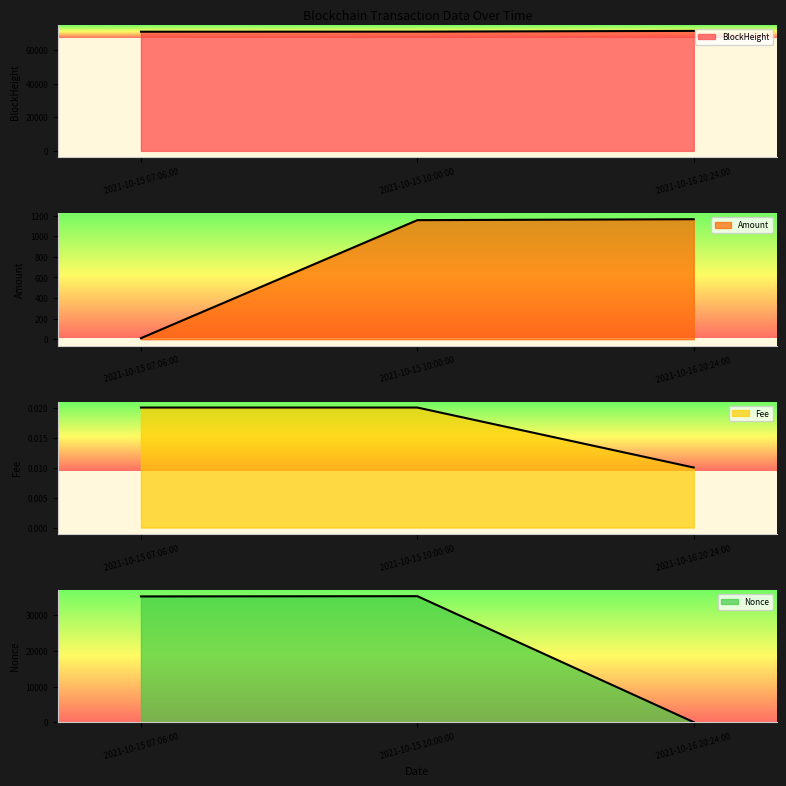

The Amount series shows 1626.5 at 2021-10-15 10:00:00. True or false?

False